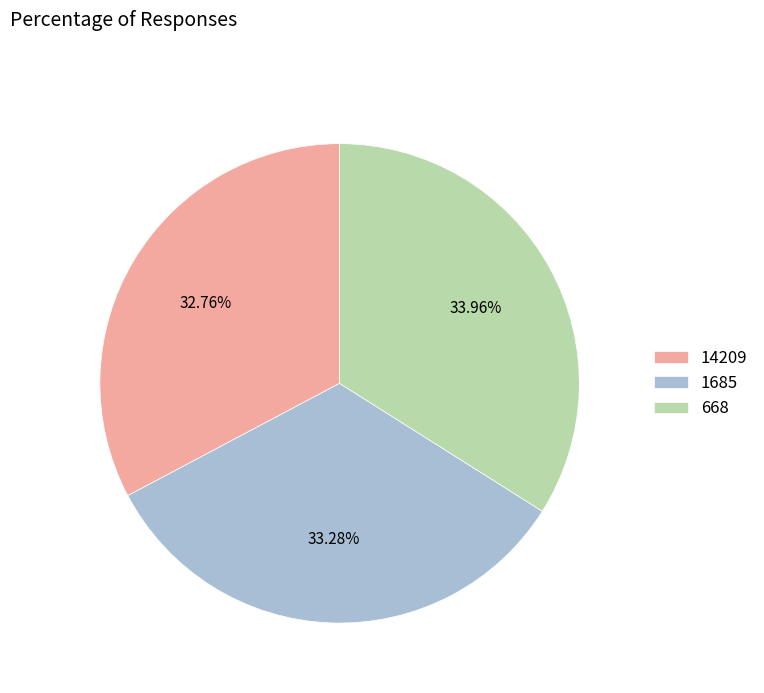

What percentage do 1685 and 668 together represent?

67.2%